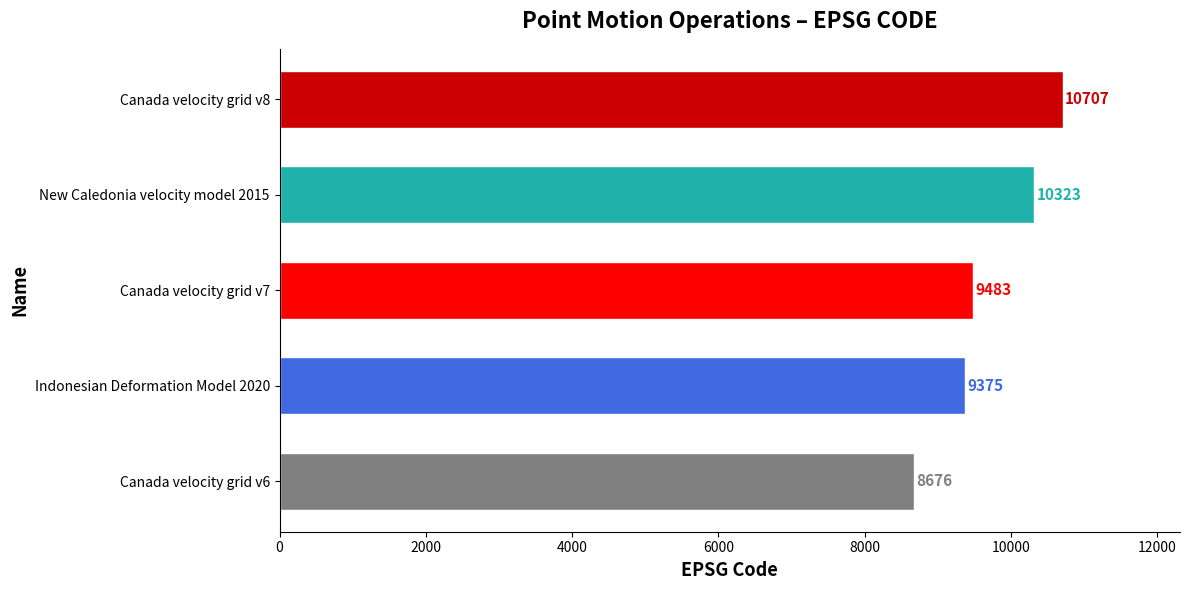

Is it true that the value at New Caledonia velocity model 2015 is 10323?

True